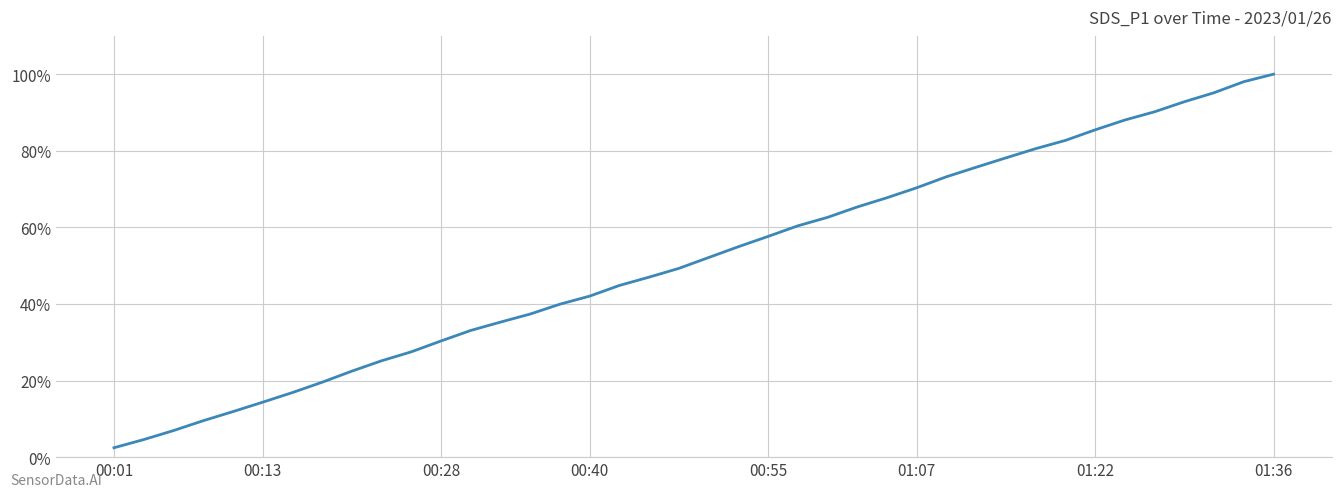

What is the maximum value shown in the chart?

100.0